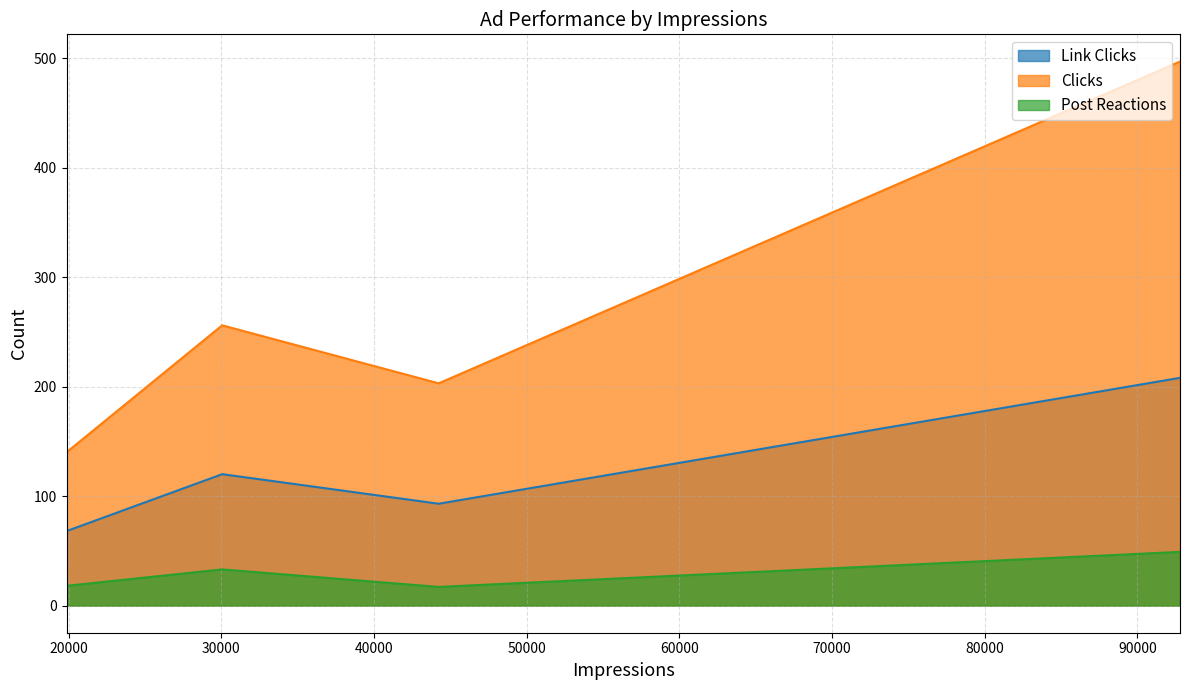

List the series in order of their peak value, highest first.

Clicks, Link Clicks, Post Reactions